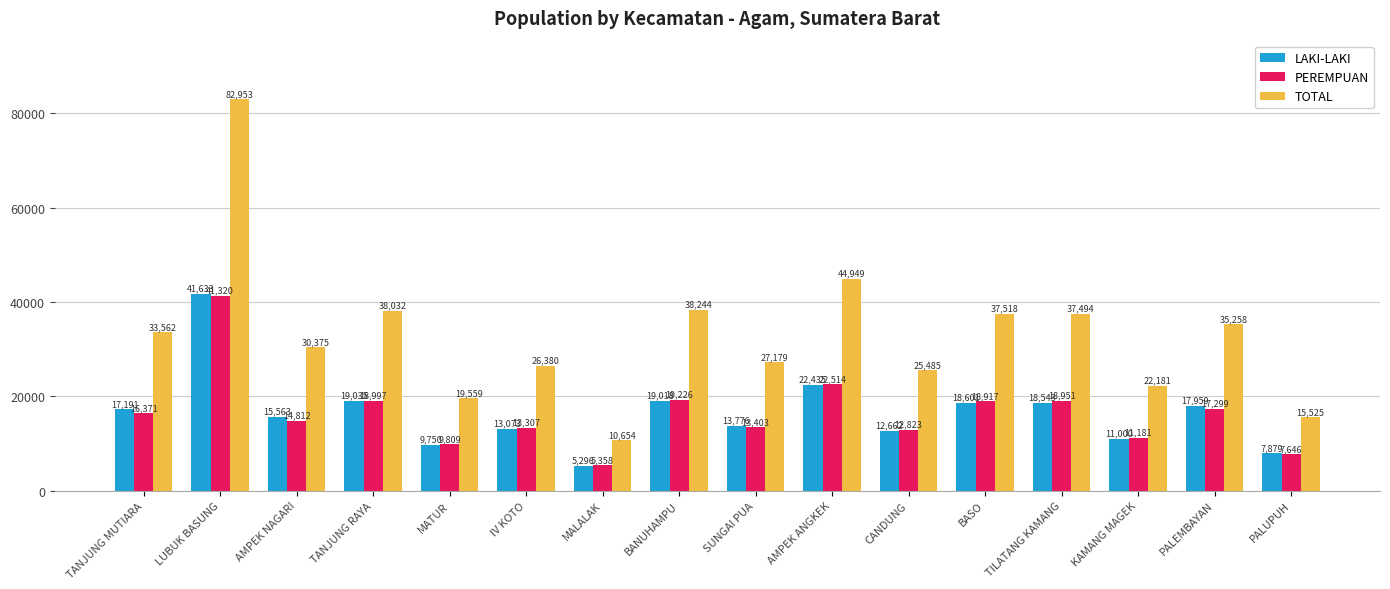

What is the sum of all PEREMPUAN values?

261934